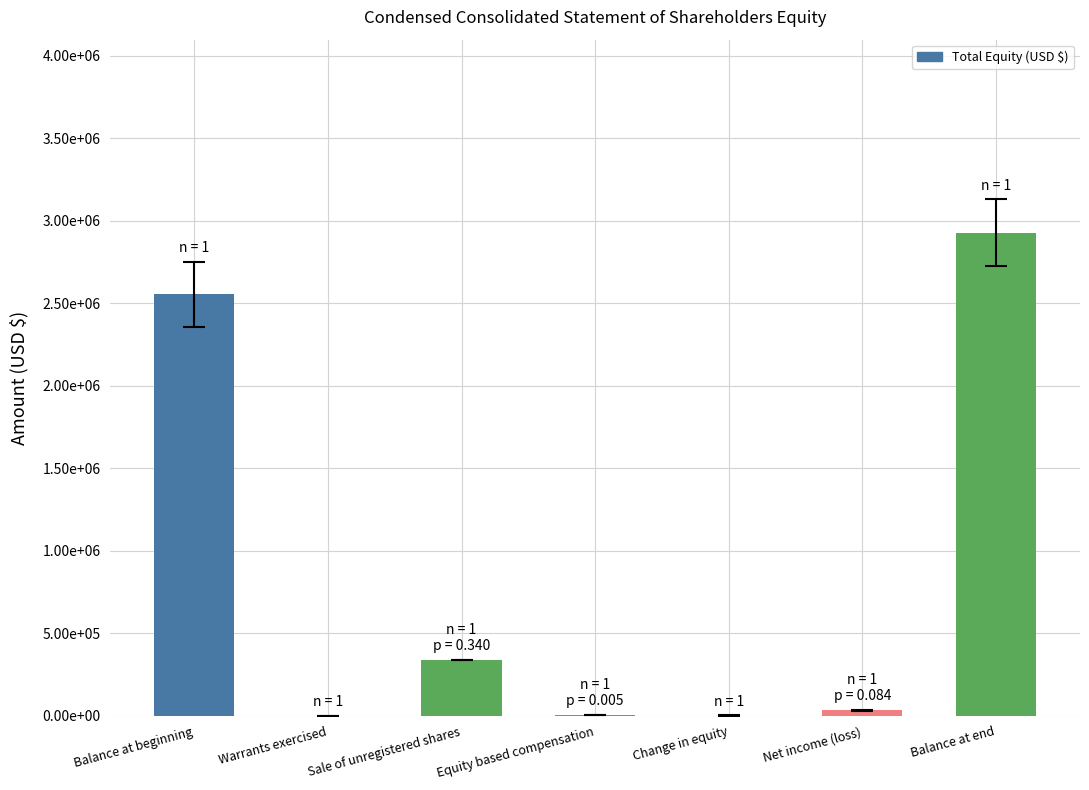

Rank the categories by value from lowest to highest.

Warrants exercised, Change in equity, Equity based compensation, Net income (loss), Sale of unregistered shares, Balance at beginning, Balance at end